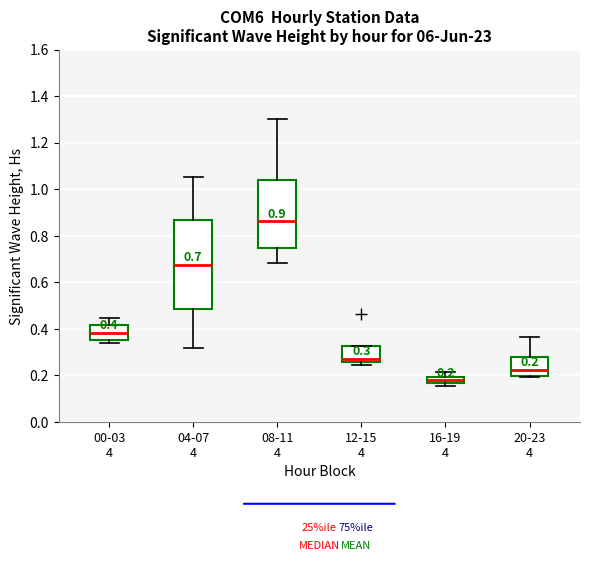

Which box has the lowest median line?

16-19 4